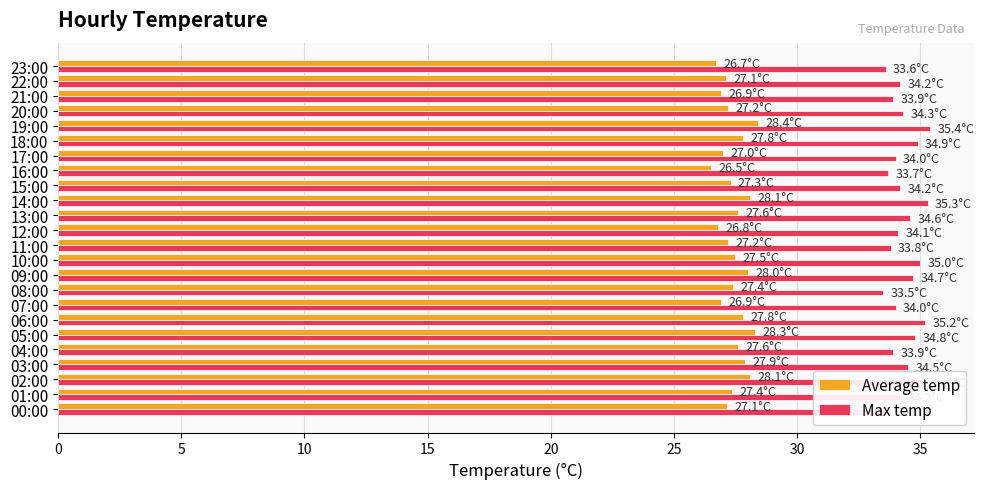

Is it true that Average temp equals 6.7 at 00:00?

False